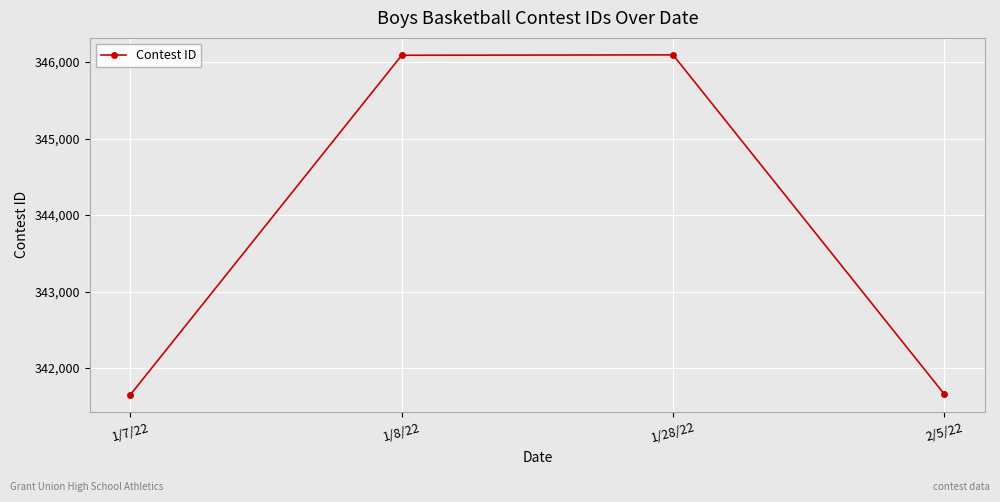

What is the maximum value shown in the chart?

346093